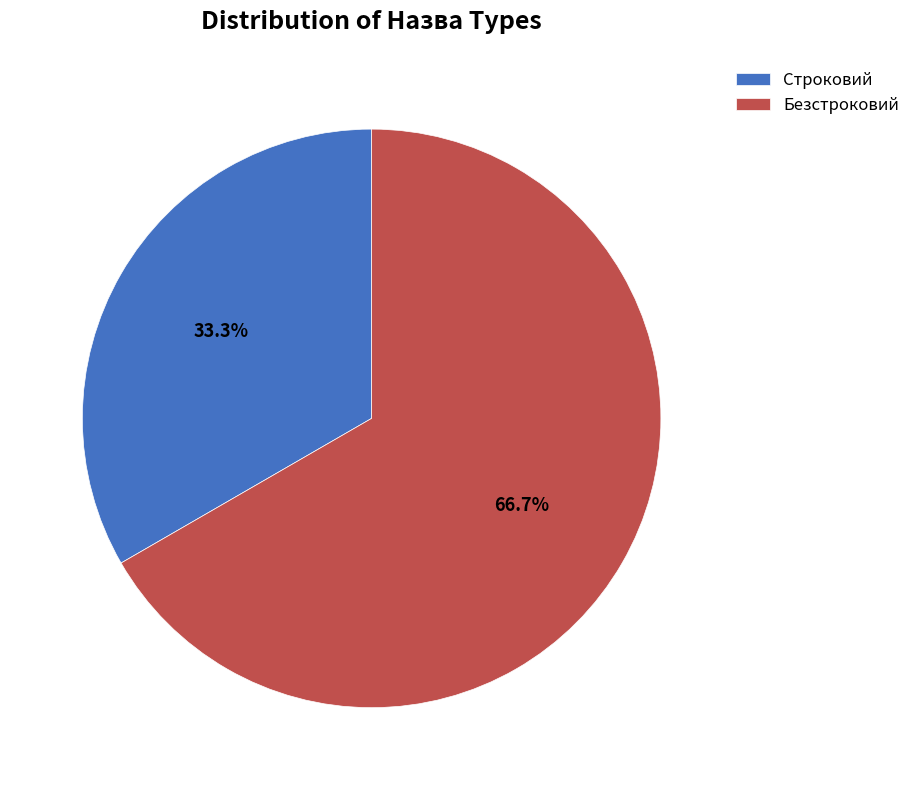

What is the smallest slice in the pie chart?

Строковий